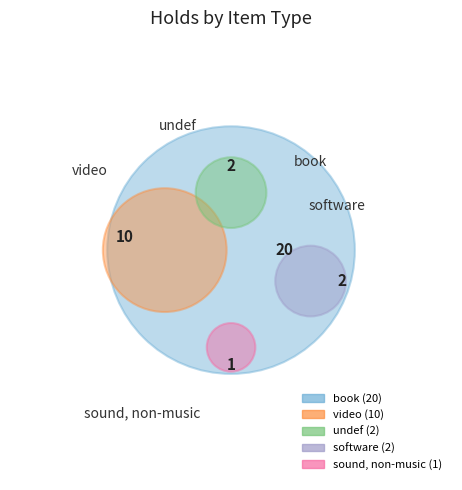

The undef slice represents 19% of the pie. True or false?

False